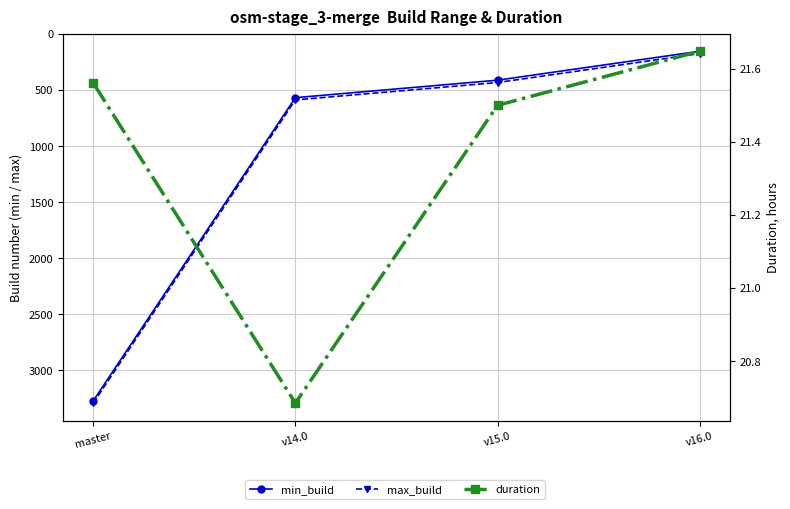

What is the difference between the second highest and second lowest values in the min_build series?

156.0